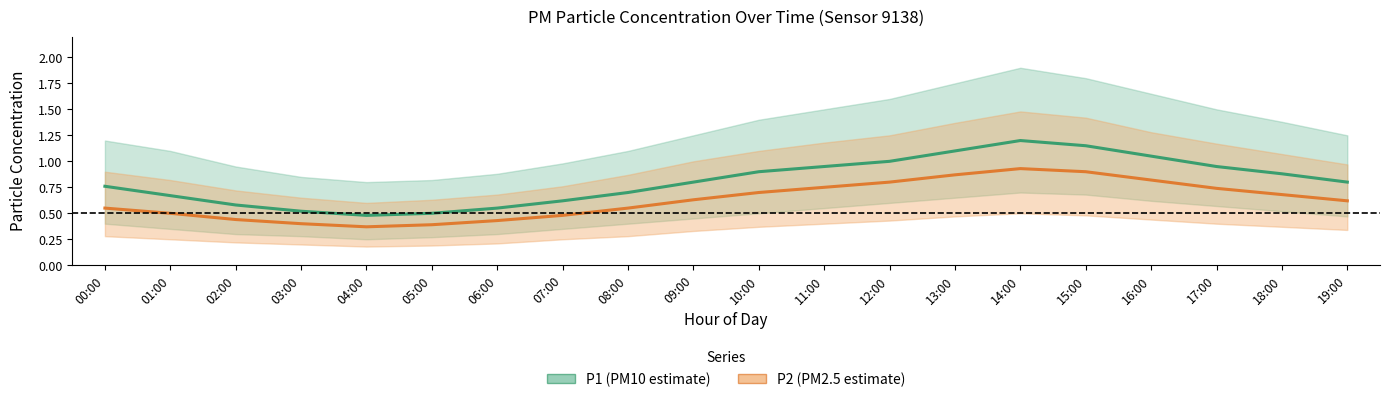

Which series changed the most between 17:00 and 18:00?

P1 (PM10 estimate)